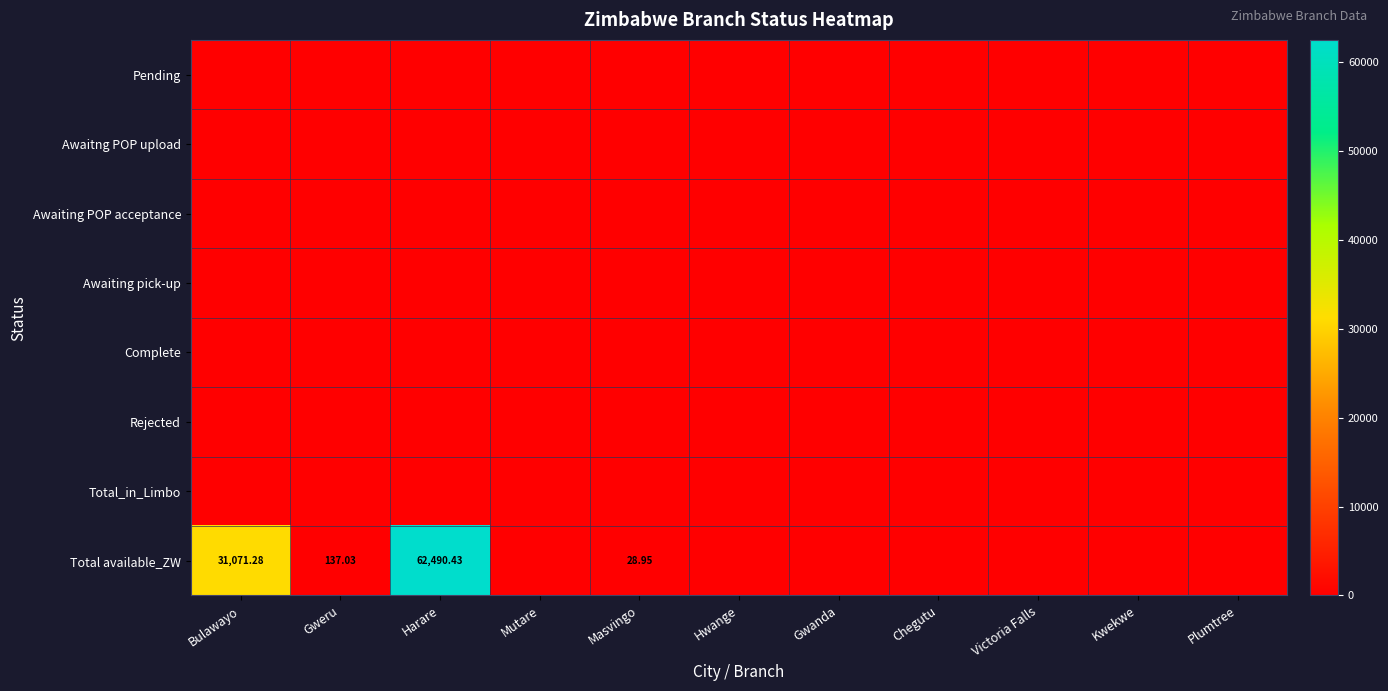

The value of Total_in_Limbo at Kwekwe is 0.0. True or false?

True